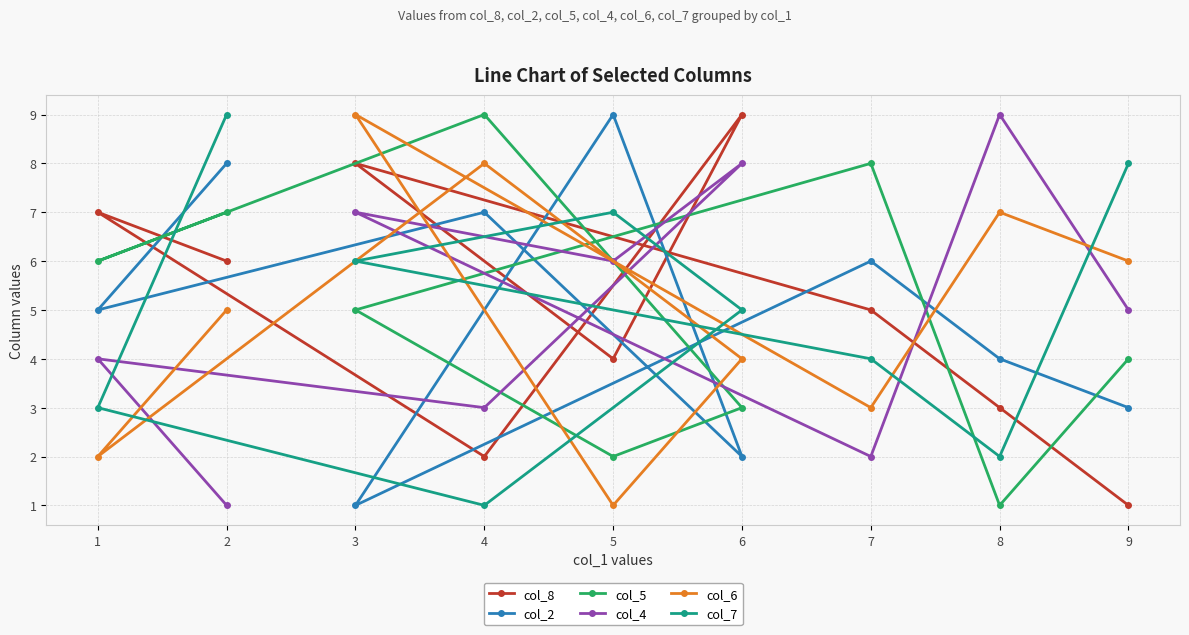

Is the value of col_2 at 4 greater than the value of col_5 at 9?

Yes